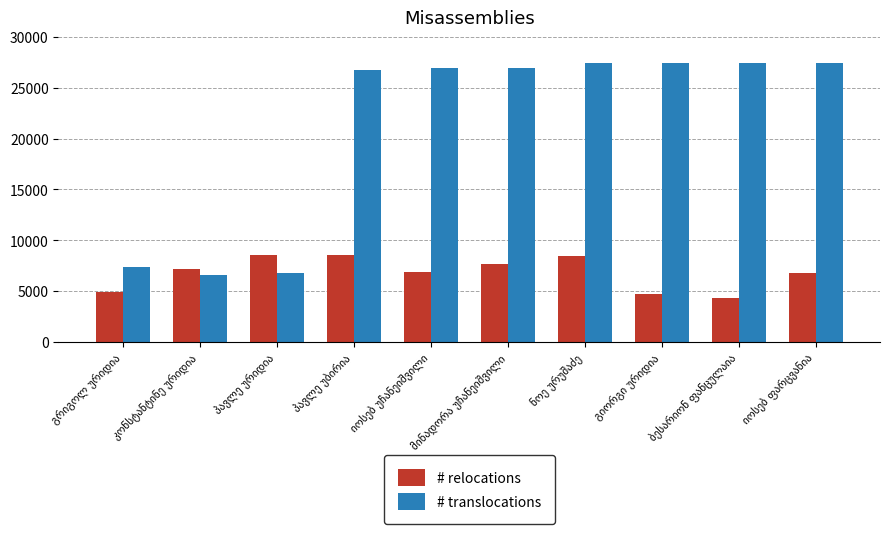

What is the difference between the maximum and minimum values in the # translocations series?

20901